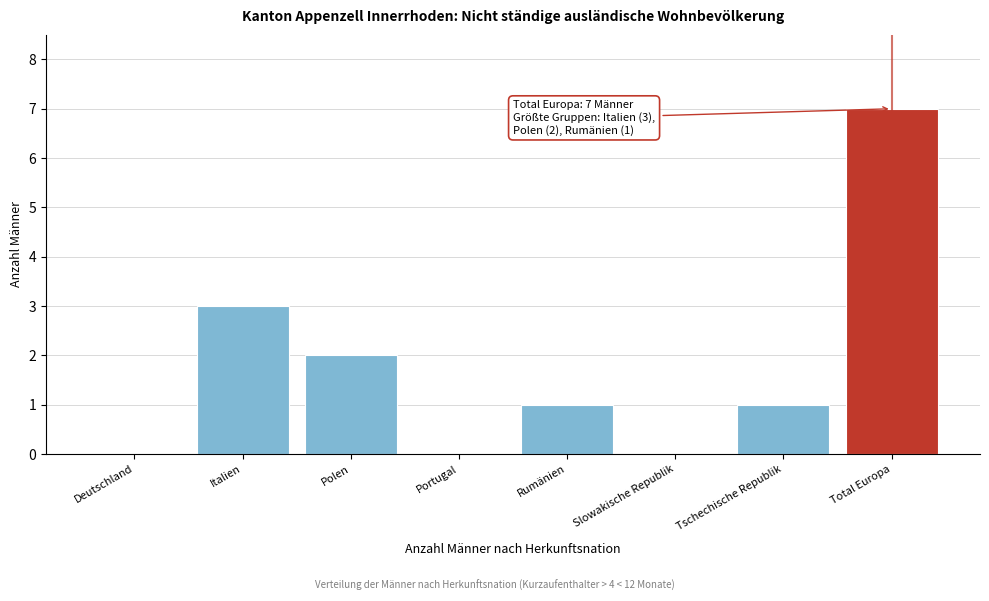

Reading right to left, extract all data points from this chart.

Total Europa=7	Tschechische Republik=1	Slowakische Republik=0	Rumänien=1	Portugal=0	Polen=2	Italien=3	Deutschland=0